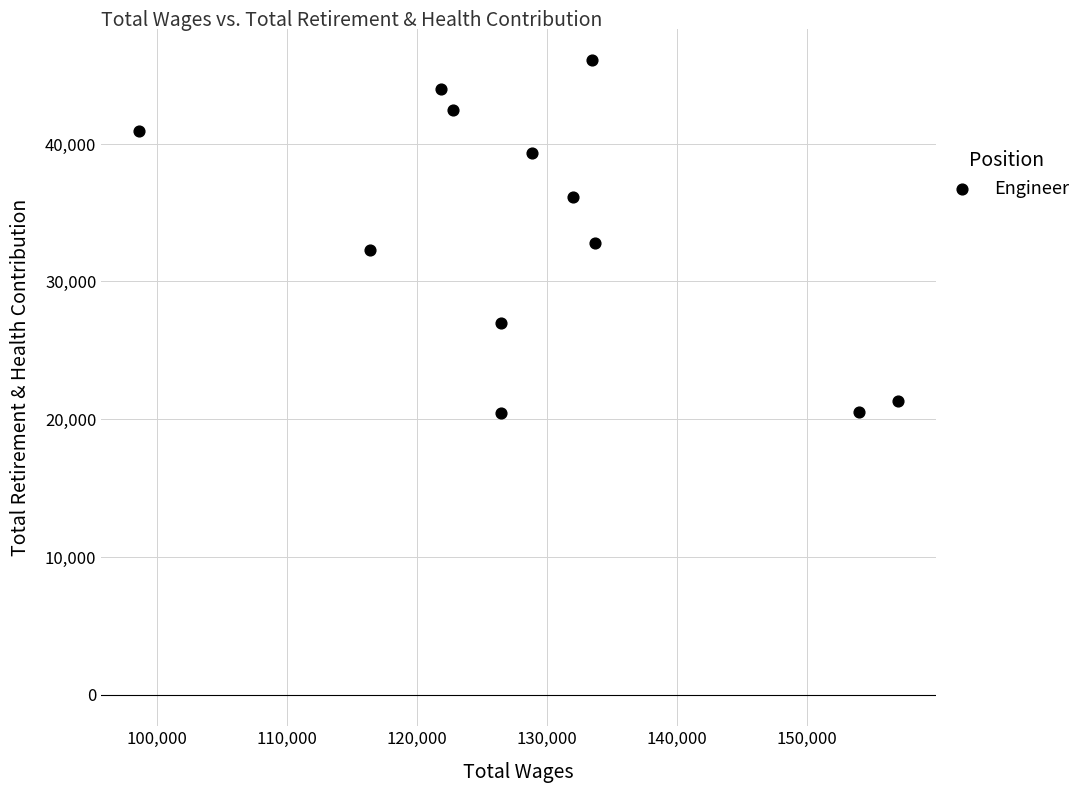

What is the range of Y values (max minus min)?

25612